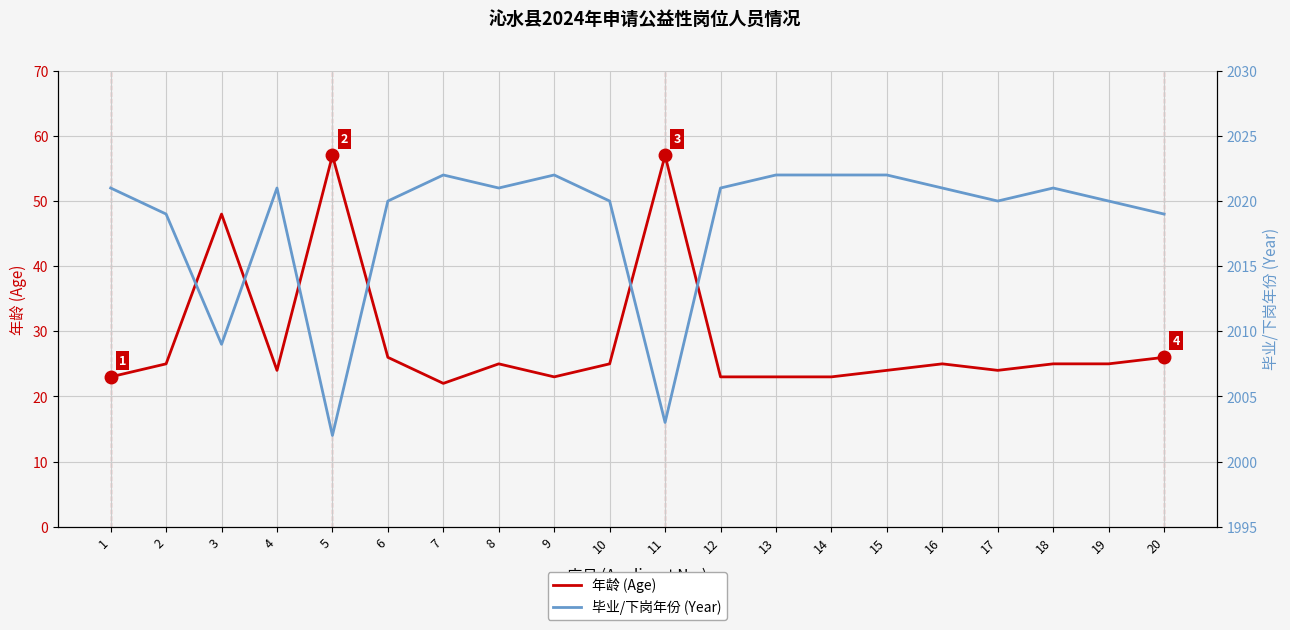

Rank the series by their maximum value, from lowest to highest.

年龄 (Age), 毕业/下岗年份 (Year)